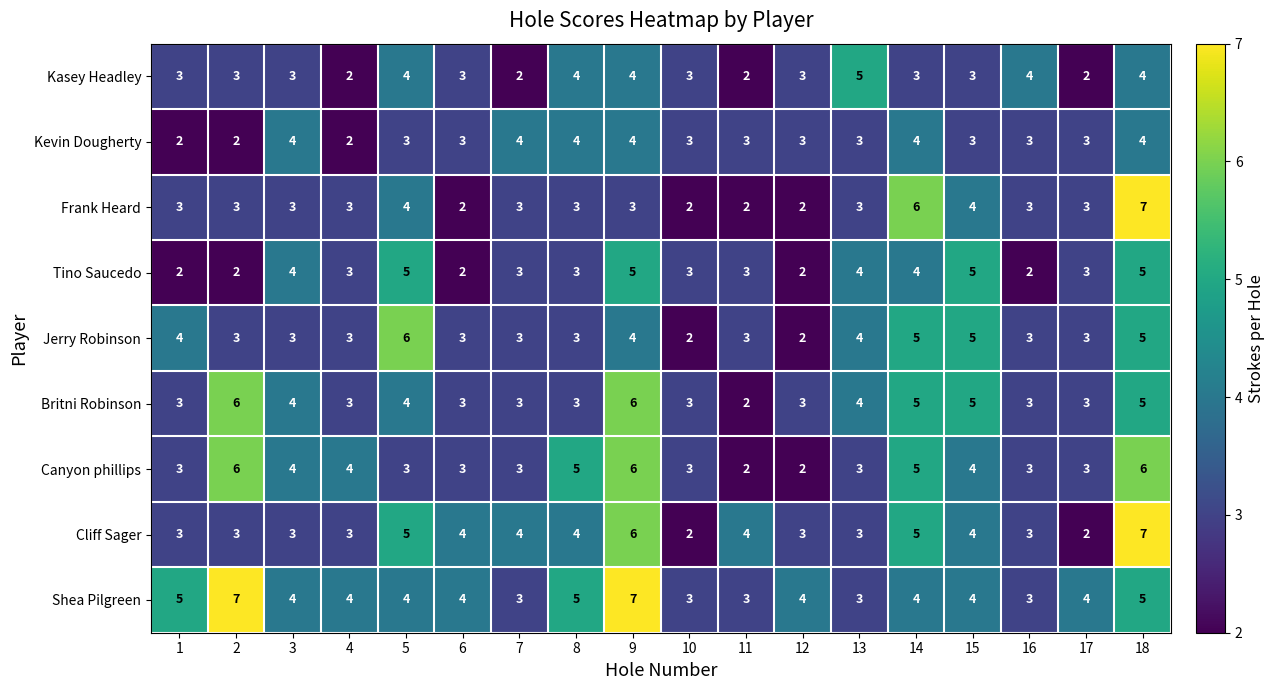

What is the sum of all Frank Heard values?

59